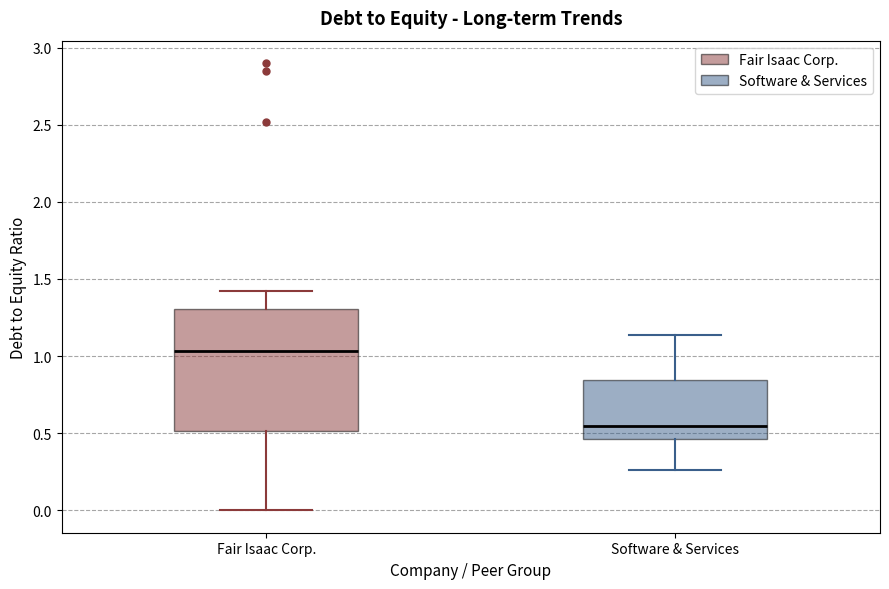

Reading left to right, transcribe this box plot: for each box, give where its median line is, the range the box spans, and where its two whiskers end, as read against the y-axis. The values are not printed on the chart, so give them approximately, as read against the axis.

Fair Isaac Corp.: median 1.05, box 0.50 to 1.30, whiskers 0.00 to 1.40
Software & Services: median 0.55, box 0.45 to 0.85, whiskers 0.25 to 1.15